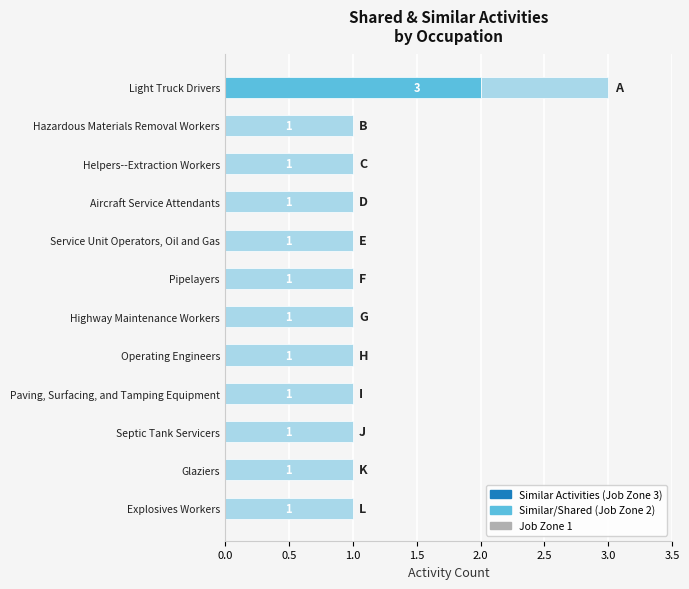

At which category is the sum across all series the highest?

Light Truck Drivers